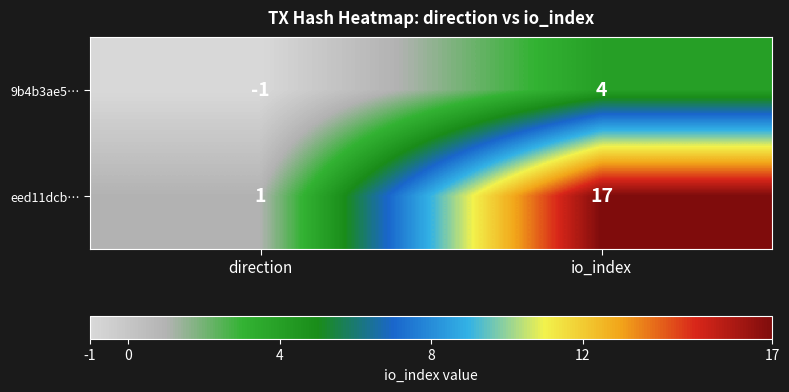

Rank the series by their maximum value, from highest to lowest.

eed11dcb…, 9b4b3ae5…